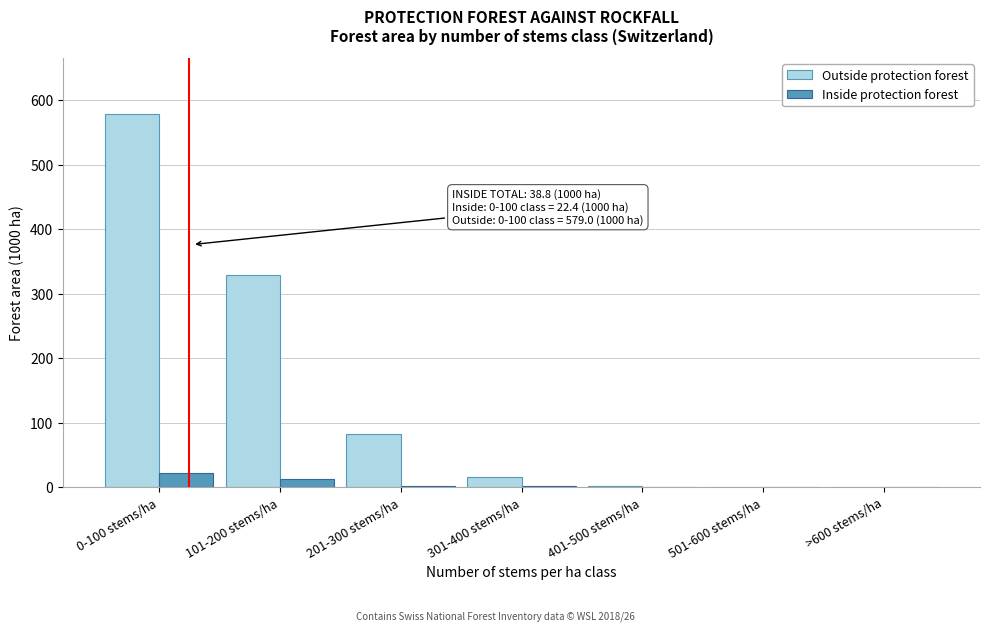

The value of Outside protection forest at 0-100 stems/ha is 579.0. True or false?

True